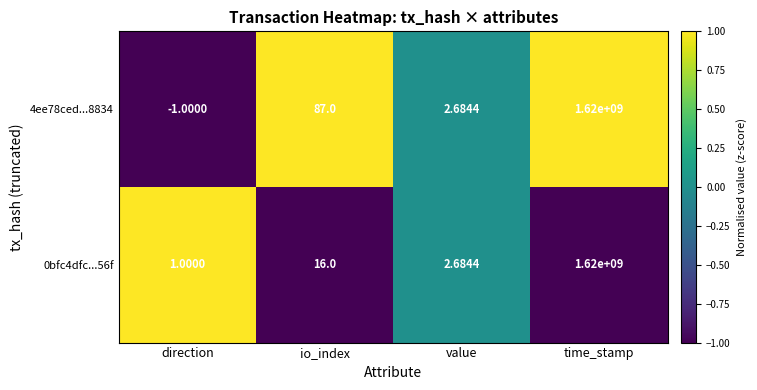

At which category is the sum across all series the highest?

time_stamp